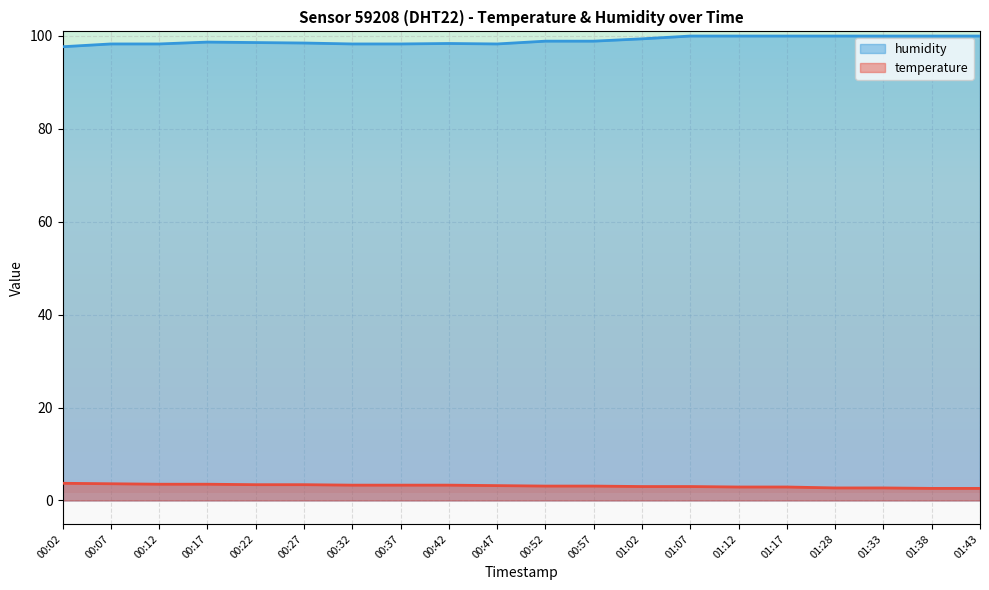

What is the difference between the maximum and second lowest values in the humidity series?

1.7